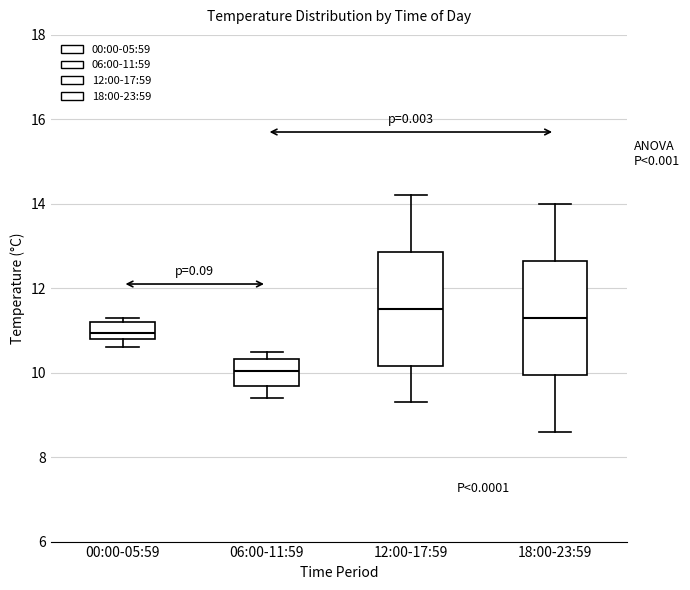

Reading left to right, transcribe this box plot: for each box, give where its median line is, the range the box spans, and where its two whiskers end, as read against the y-axis. The values are not printed on the chart, so give them approximately, as read against the axis.

00:00-05:59: median 11.0, box 10.8 to 11.2, whiskers 10.6 to 11.4
06:00-11:59: median 10.0, box 9.6 to 10.4, whiskers 9.4 to 10.6
12:00-17:59: median 11.6, box 10.2 to 12.8, whiskers 9.4 to 14.2
18:00-23:59: median 11.4, box 10.0 to 12.6, whiskers 8.6 to 14.0